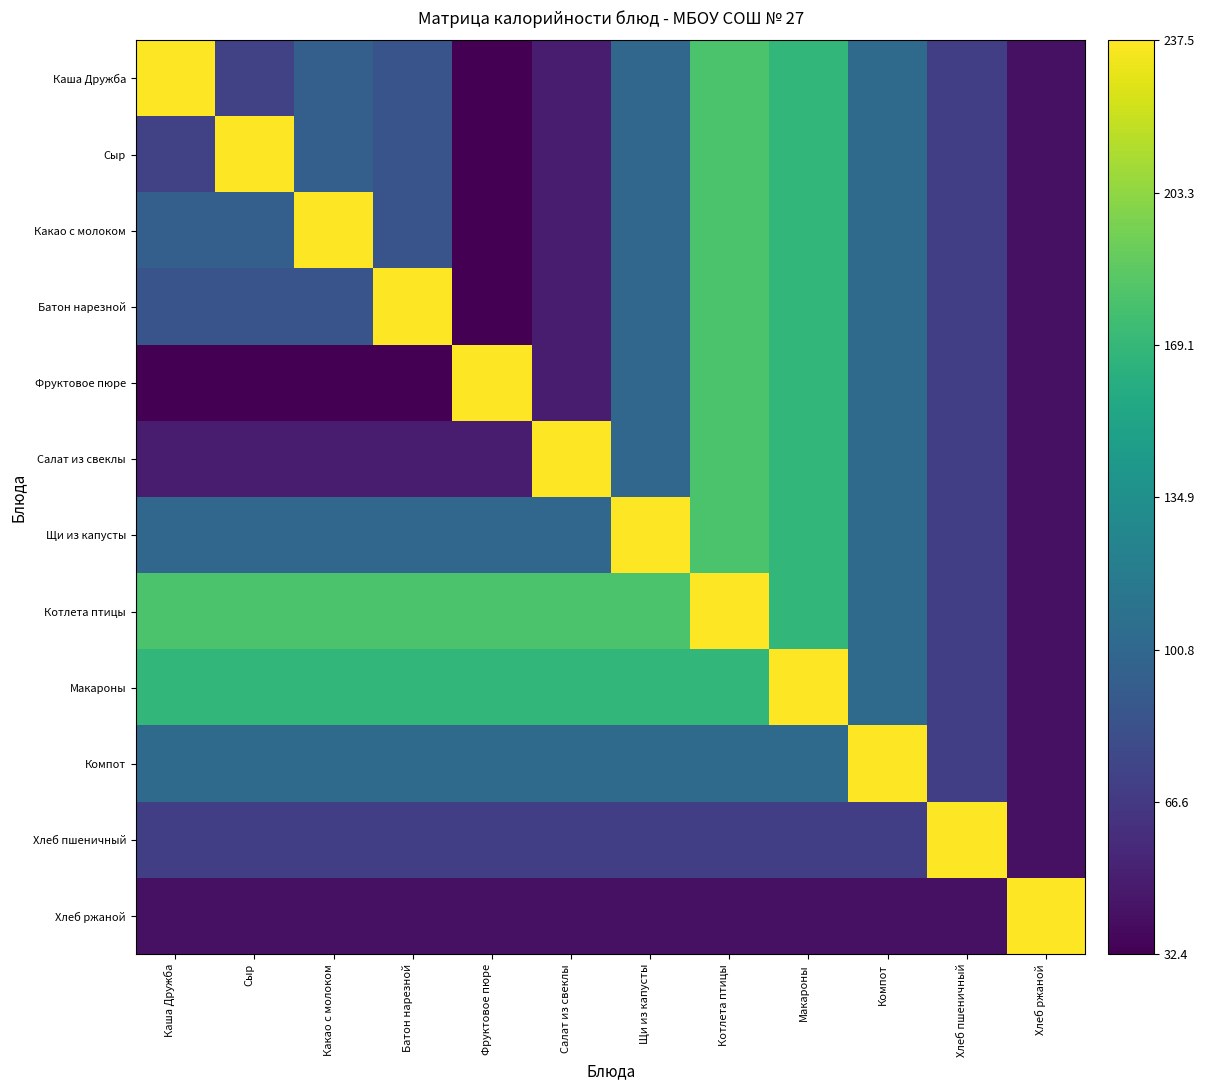

Rank the series by their maximum value, from highest to lowest.

Каша Дружба, Сыр, Какао с молоком, Батон нарезной, Фруктовое пюре, Салат из свеклы, Щи из капусты, Котлета птицы, Макароны, Компот, Хлеб пшеничный, Хлеб ржаной